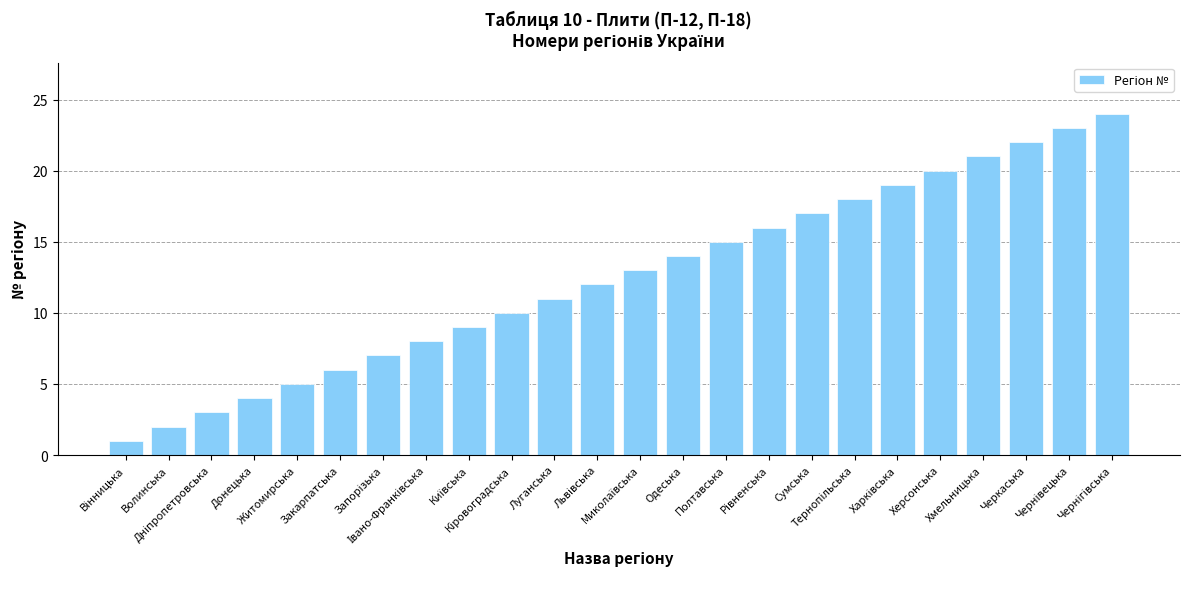

Are the bars grouped side by side (vs. stacked)?

No